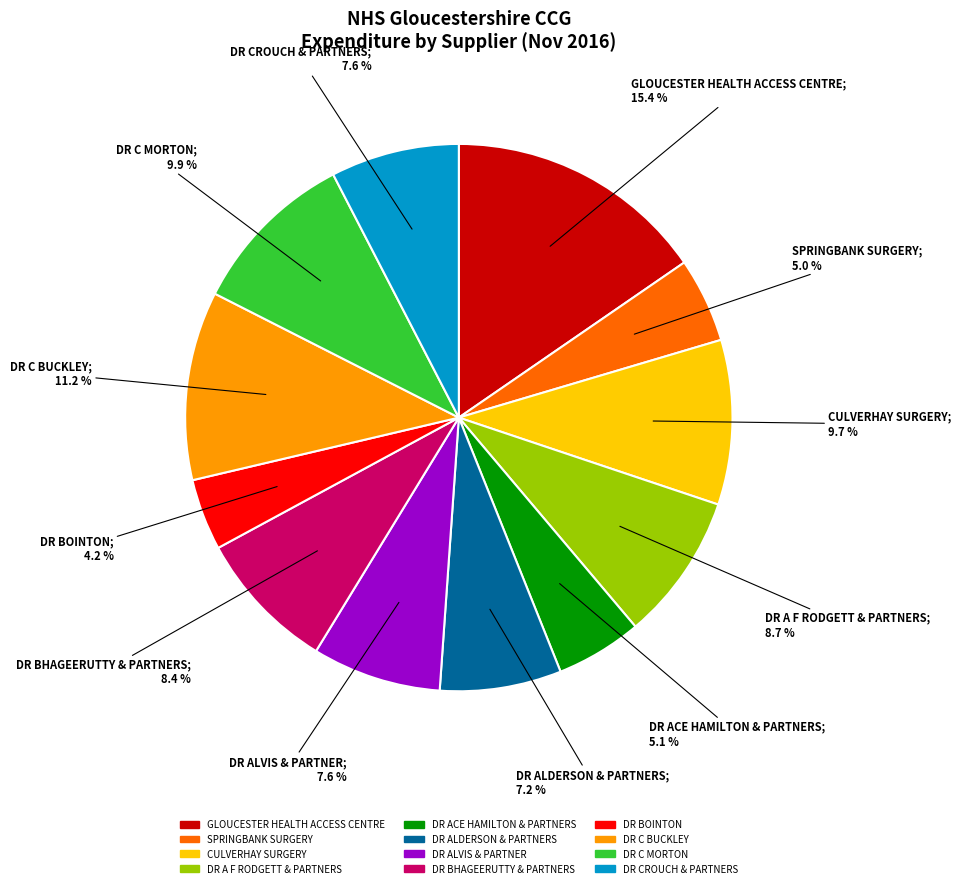

How many slices are in this pie chart?

12